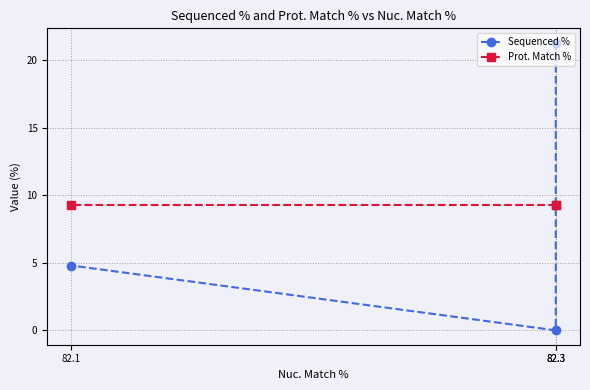

Between 82.1 and 82.3, which is larger?

82.1